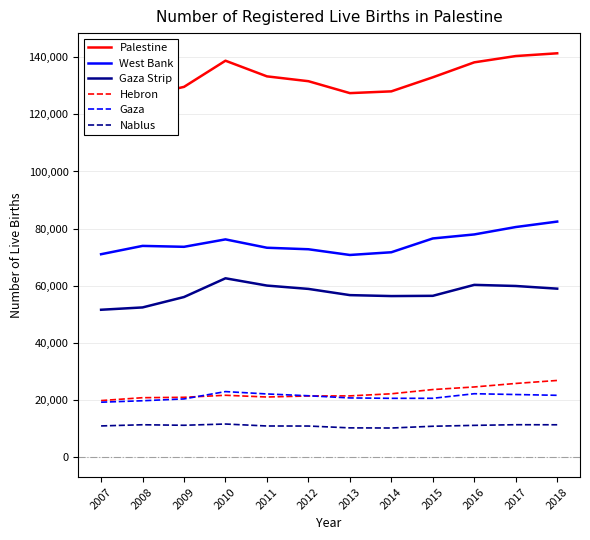

How many interior local valleys does the West Bank series have?

2